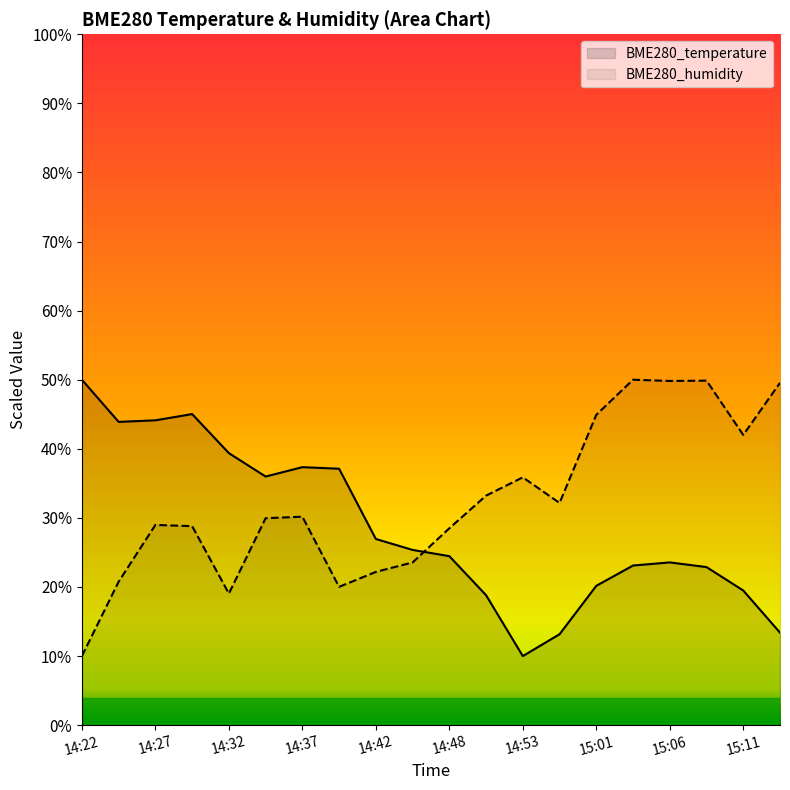

What is the label of the 4th point from the left?

14:30